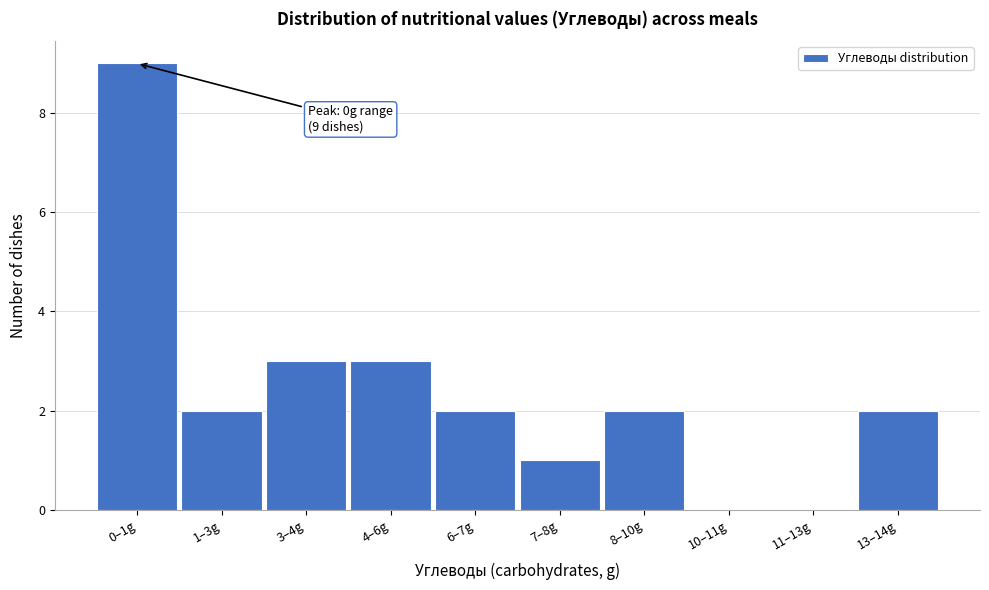

Reading left to right, extract all data points from this chart.

0–1g=9	1–3g=2	3–4g=3	4–6g=3	6–7g=2	7–8g=1	8–10g=2	10–11g=0	11–13g=0	13–14g=2